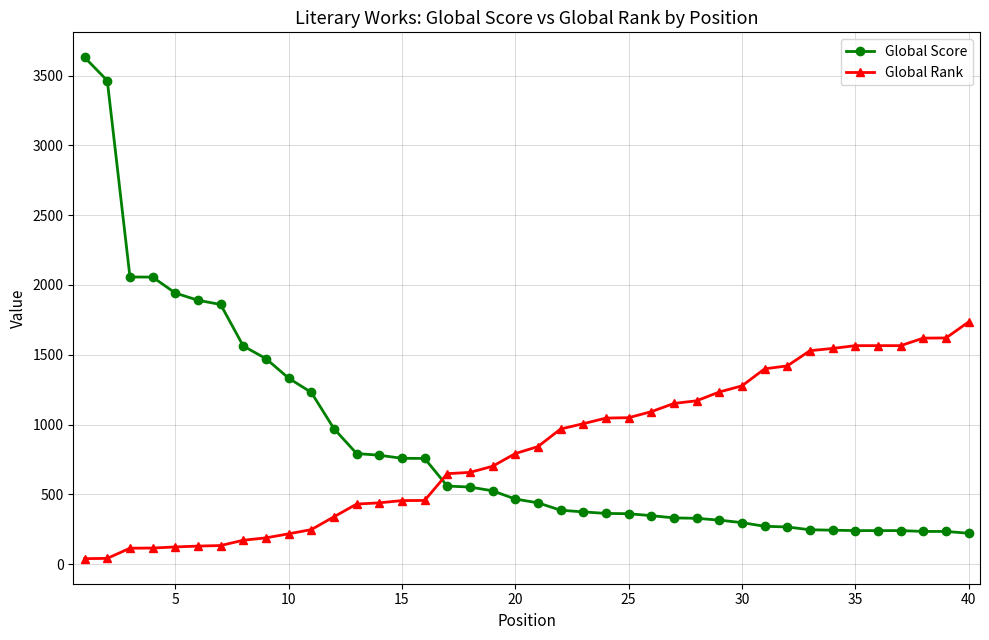

Which series has the widest spread of values?

Global Score